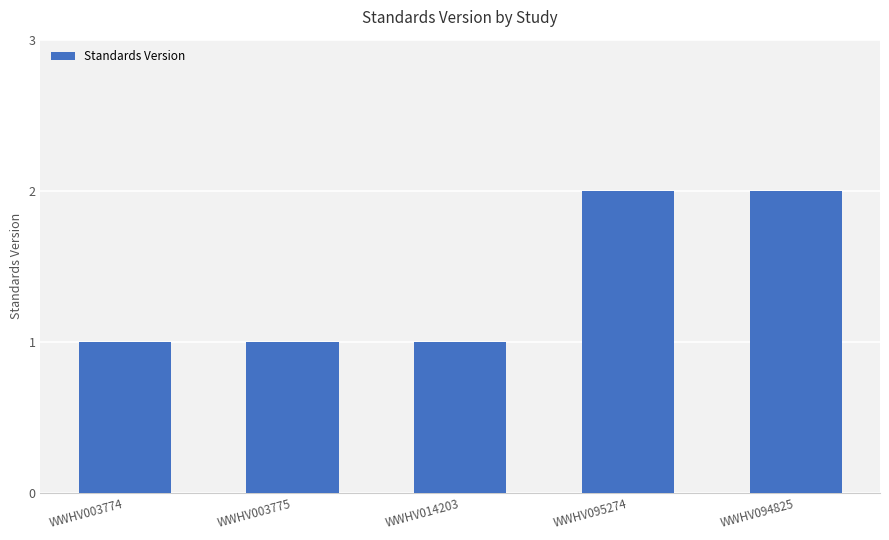

What position from the left is WWHV003775?

2